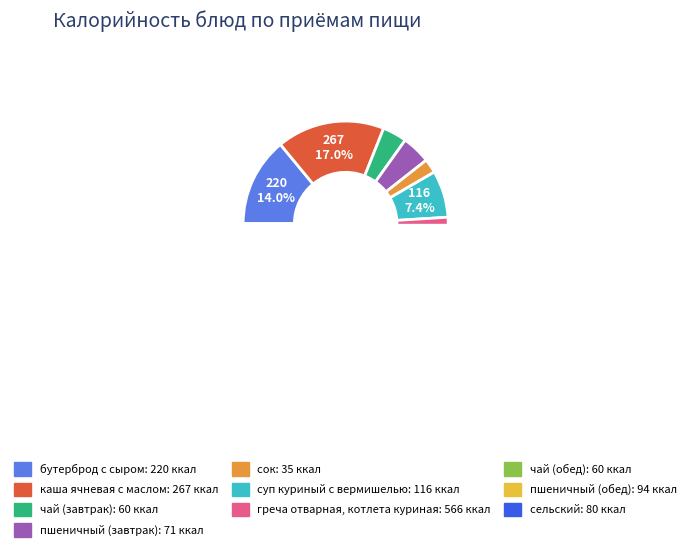

To the nearest percent, what is the difference between the греча отварная, котлета куриная and сельский slice percentages?

31%